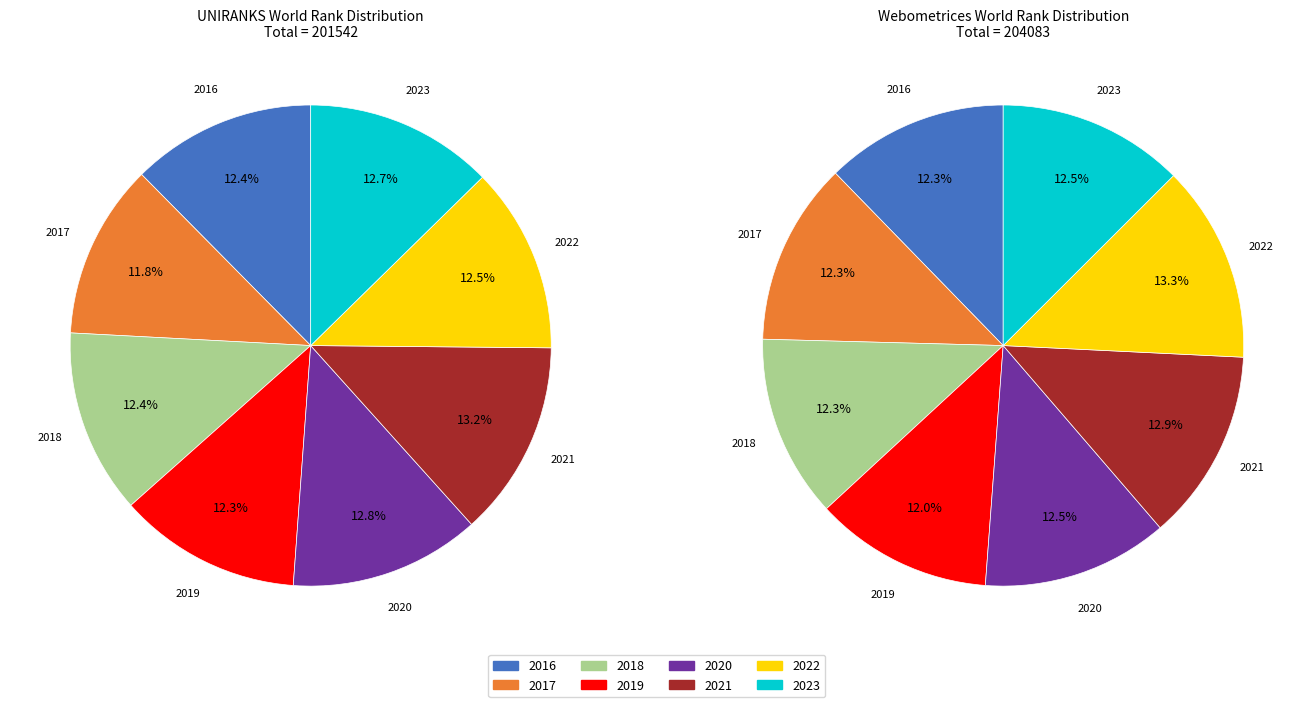

Which category has the smallest portion of the pie?

2017